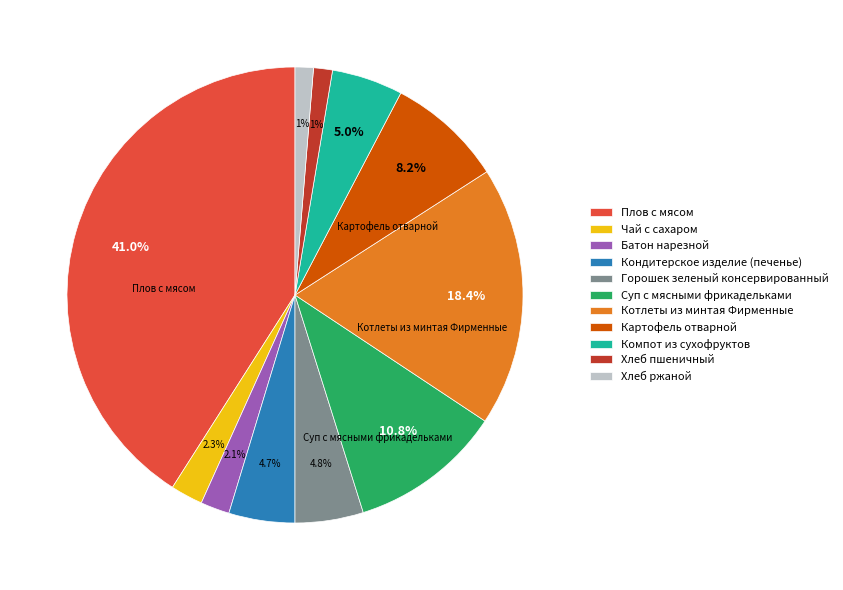

Is there any slice that represents more than half of the pie?

No